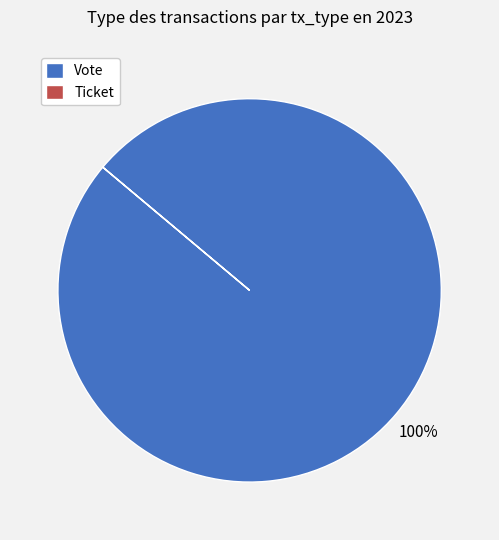

What percentage is the Vote slice, to the nearest percent?

100%